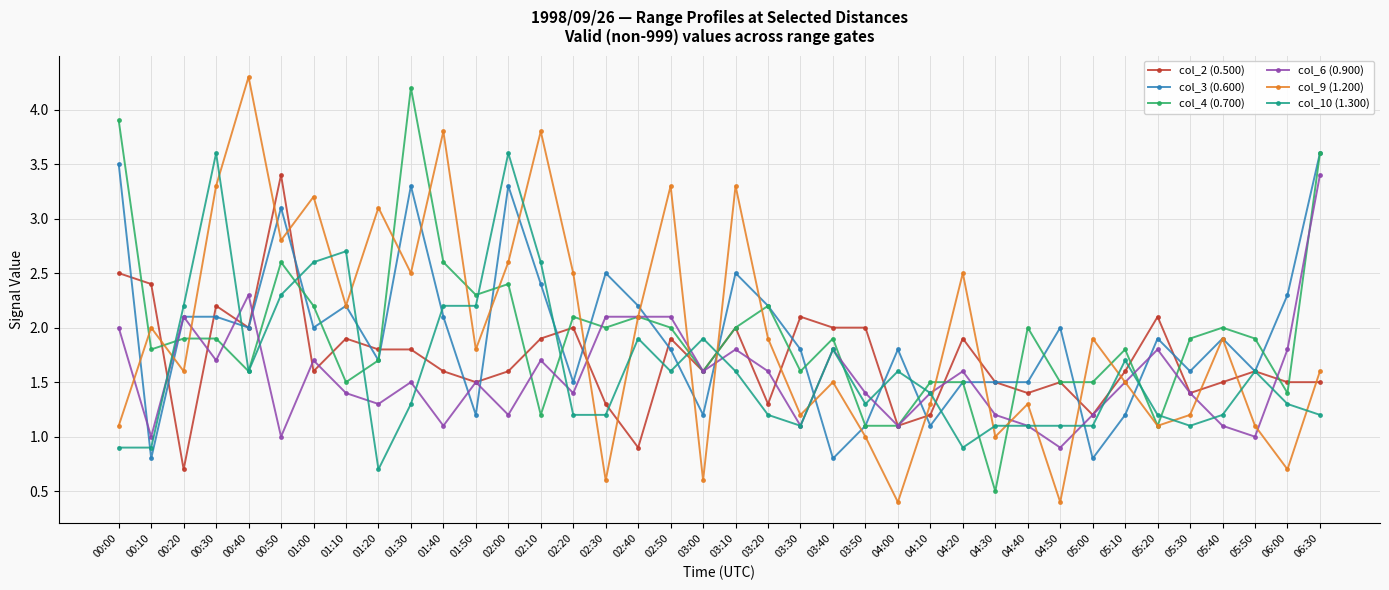

At which label does col_10 (1.300) first exceed 1?

00:20